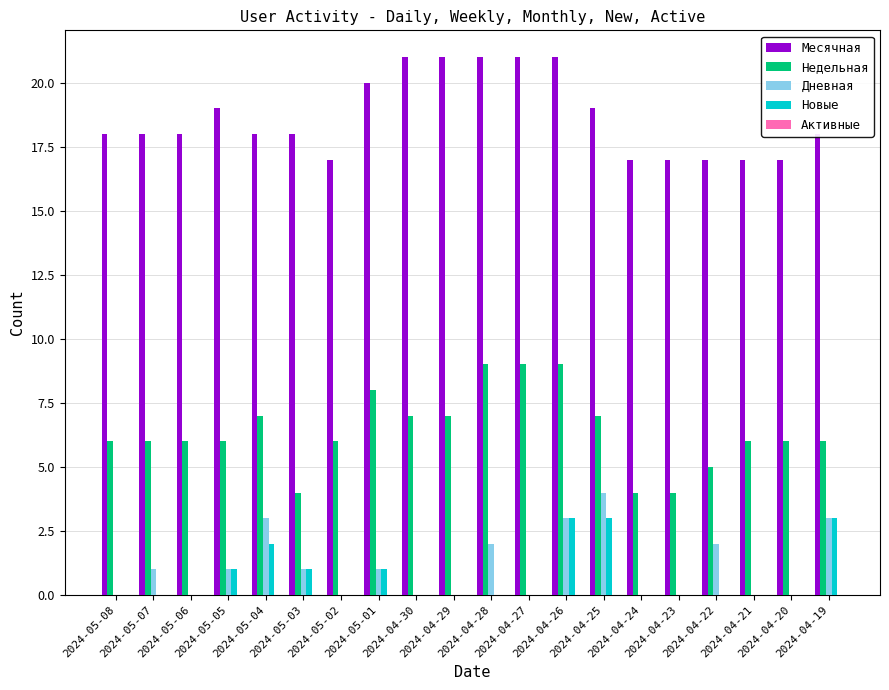

Are the bars horizontal?

No